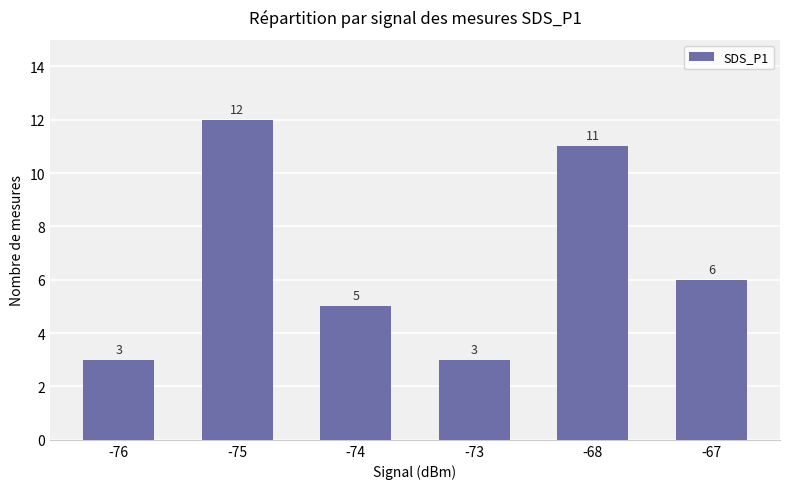

Where is the data nearest to the value 7?

-67